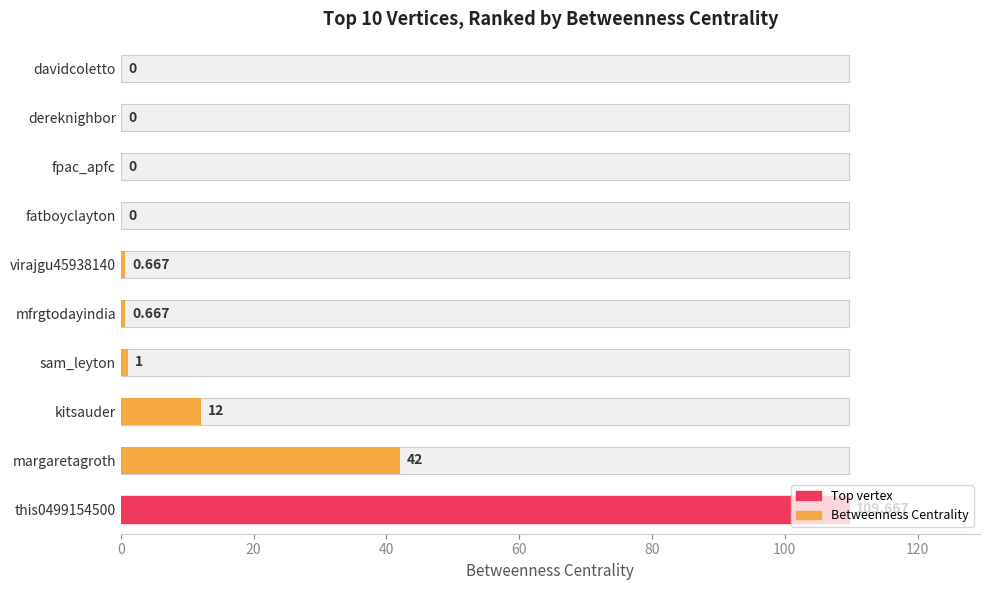

What is the greatest value displayed?

109.7